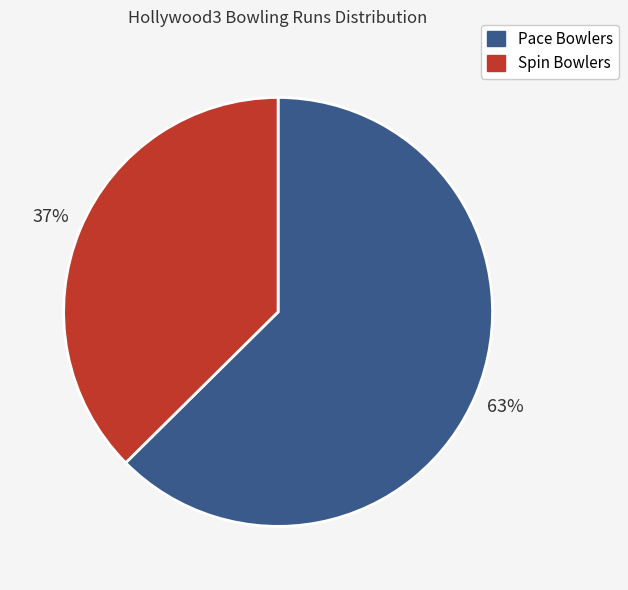

True or false: Spin Bowlers accounts for 37% of the total.

True